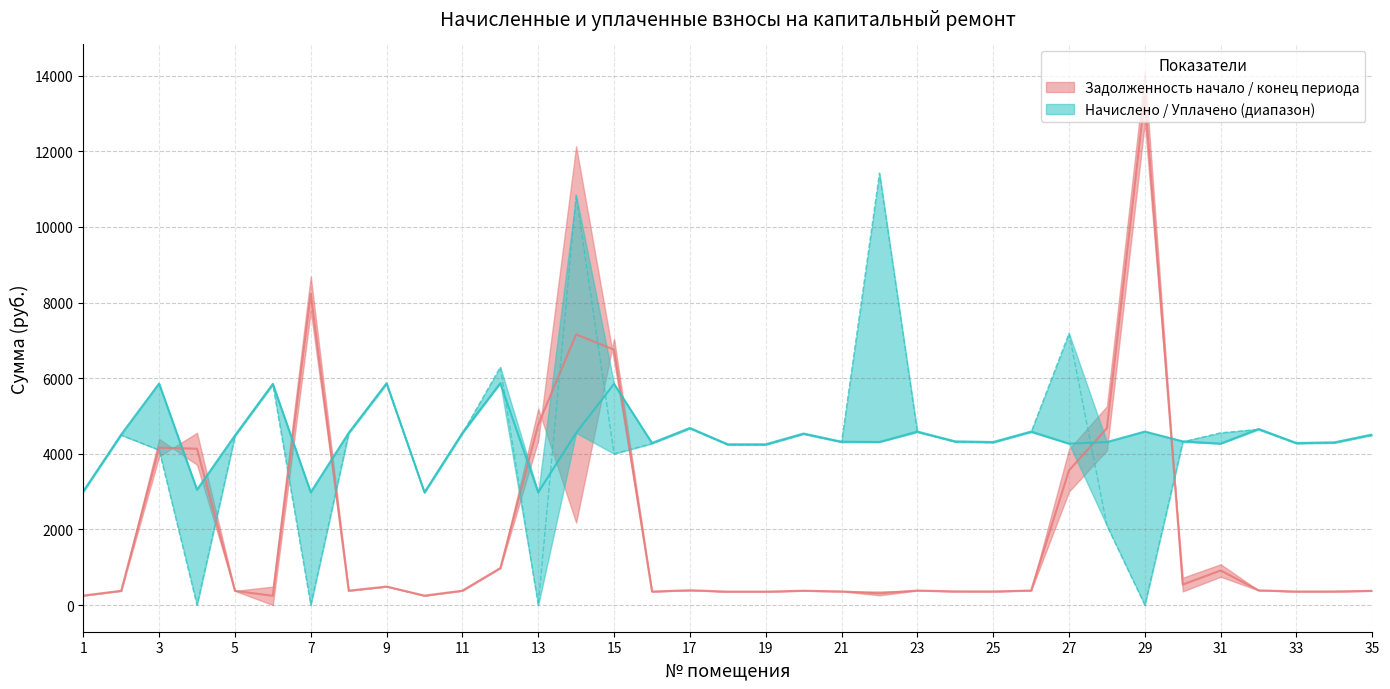

True or false: uplacheno has more than 1 points higher than both neighbors.

True